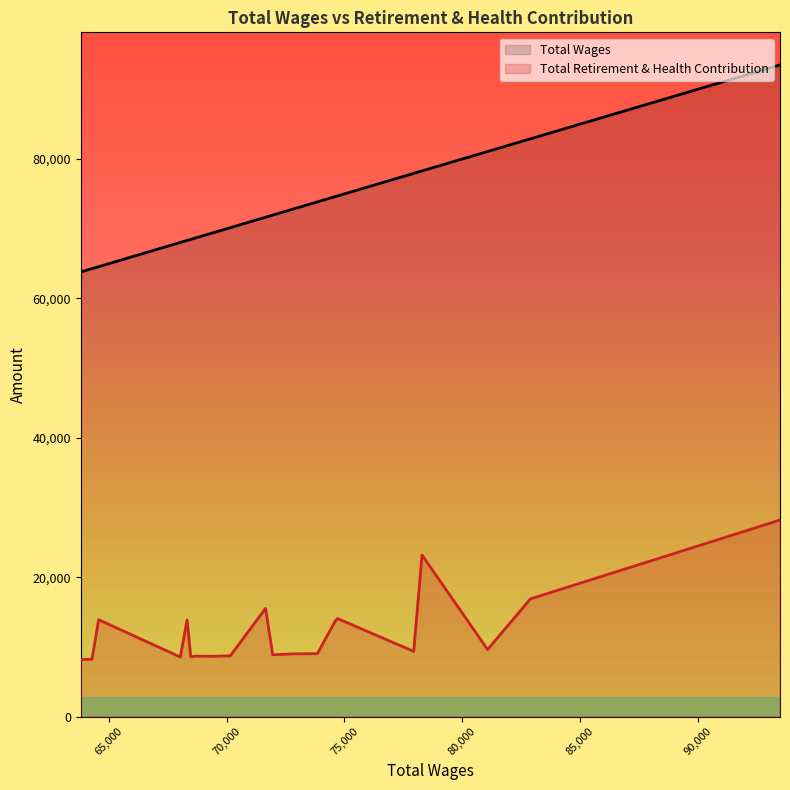

What is the maximum value shown in the chart?

93504